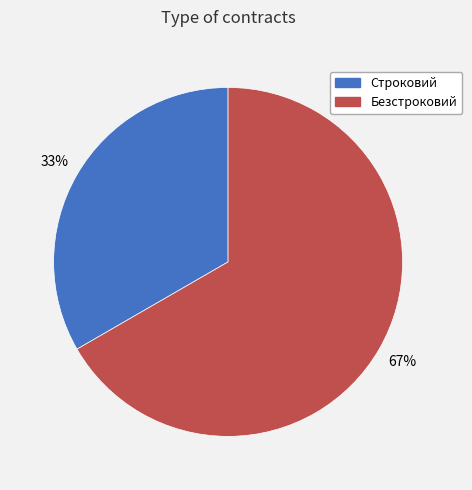

Which category has the smallest portion of the pie?

Строковий